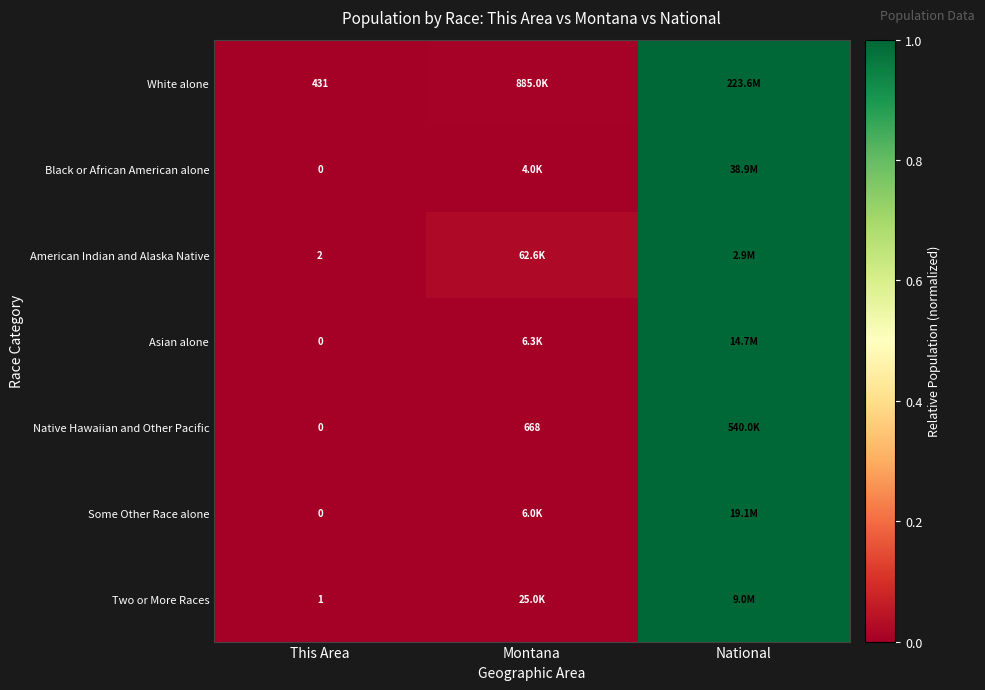

At how many categories does at least one series exceed 0?

3